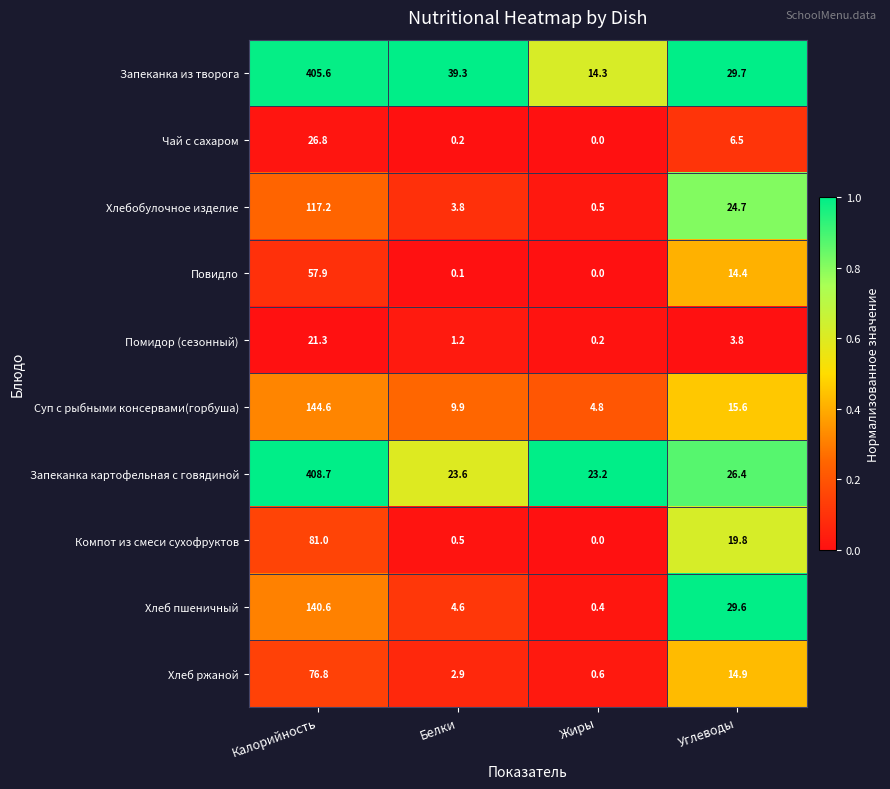

What value does the Чай с сахаром series have at Углеводы?

6.5